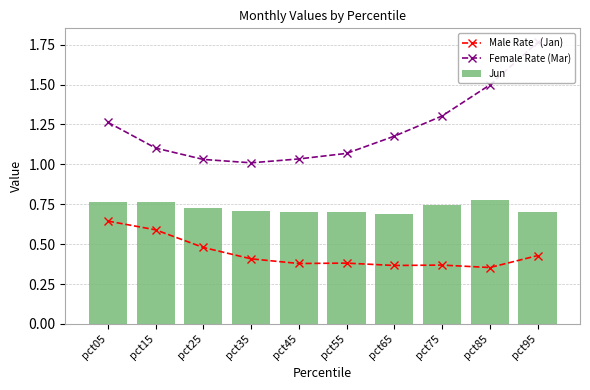

Is it true that Male Rate   (Jan) equals 0.5 at pct65?

False